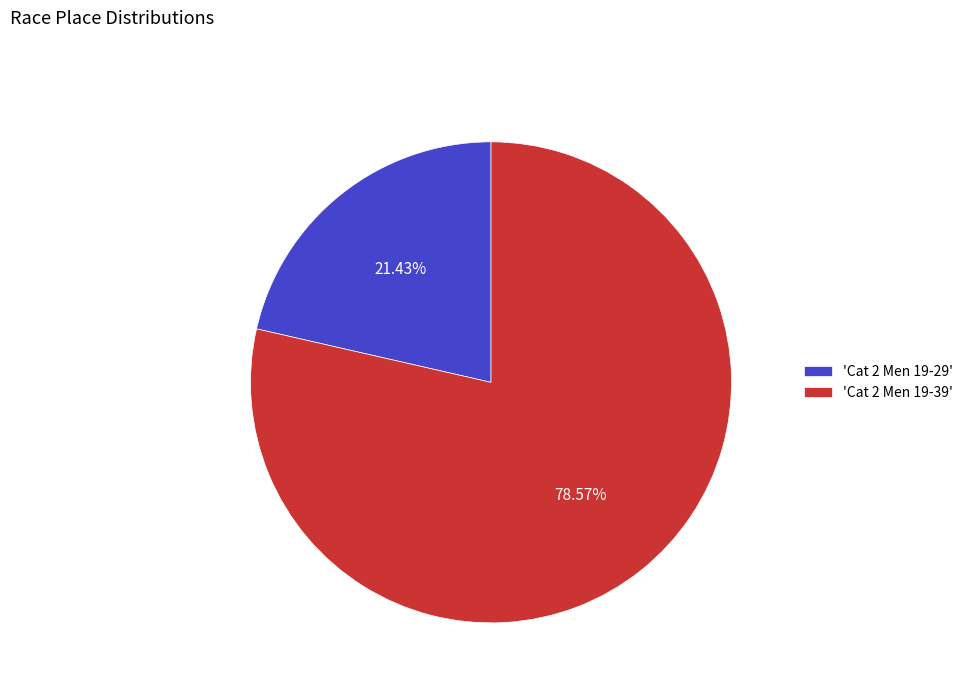

Rank the categories by value from lowest to highest.

'Cat 2 Men 19-29', 'Cat 2 Men 19-39'